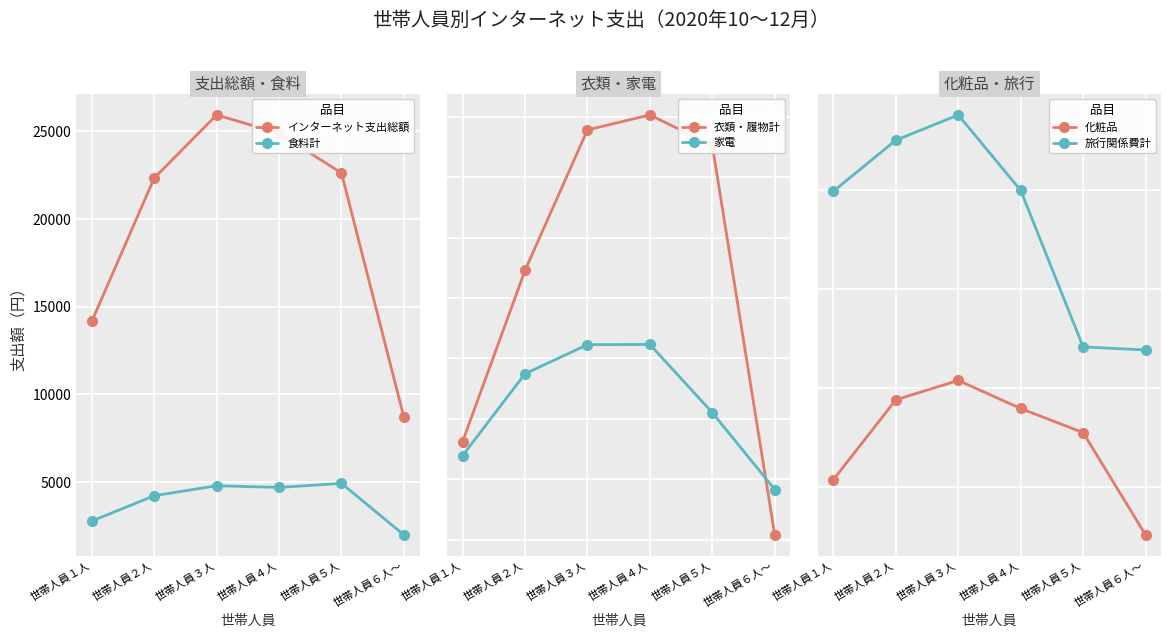

At which category does インターネット支出総額 reach its first local peak?

世帯人員３人